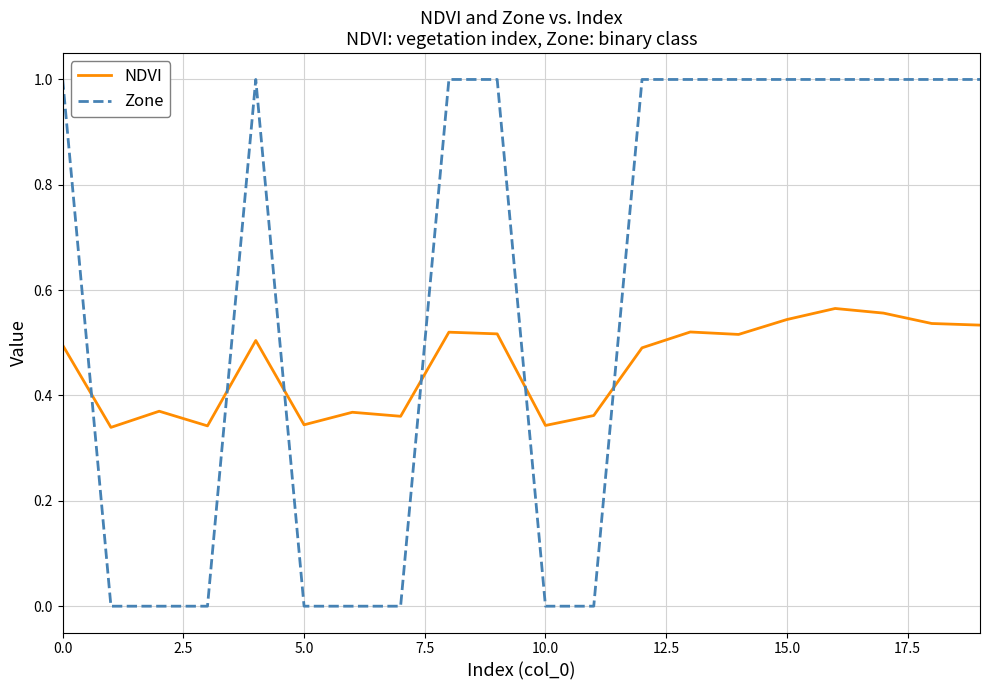

List the series in order of their overall mean, lowest first.

NDVI, Zone